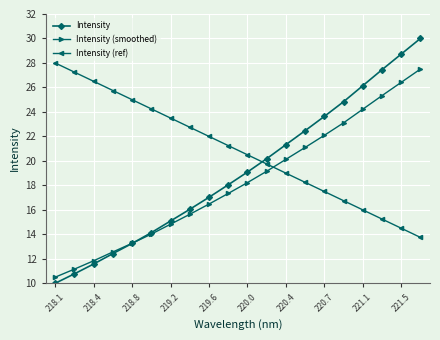

What is the value of the Intensity (ref) point at the 1st from the left?

28.0